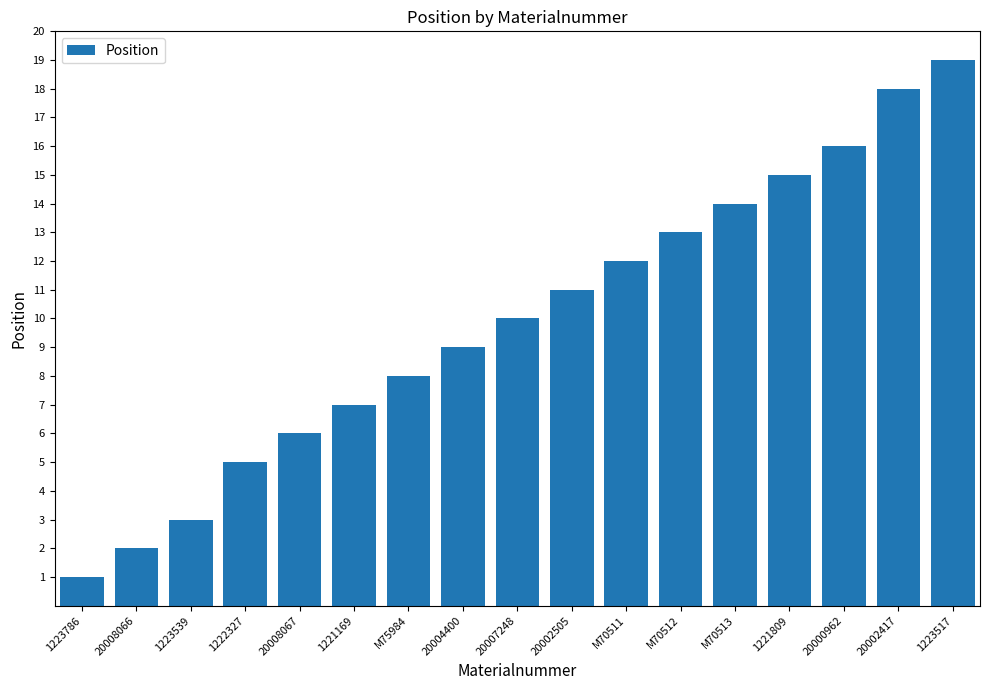

At which label is the value closest to 10?

20007248